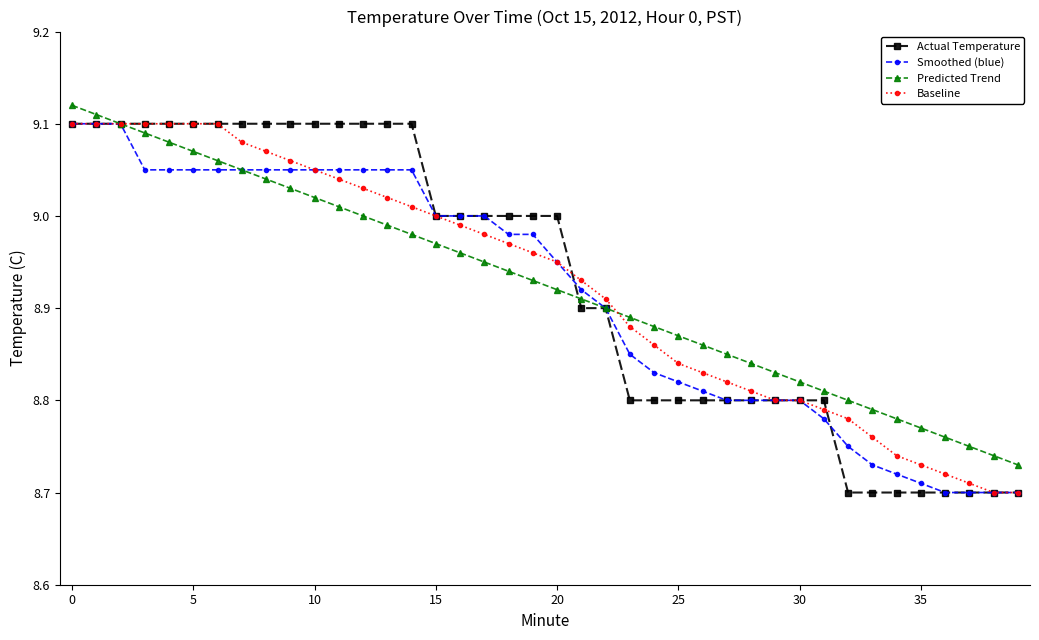

At how many categories does at least one series exceed 8?

40